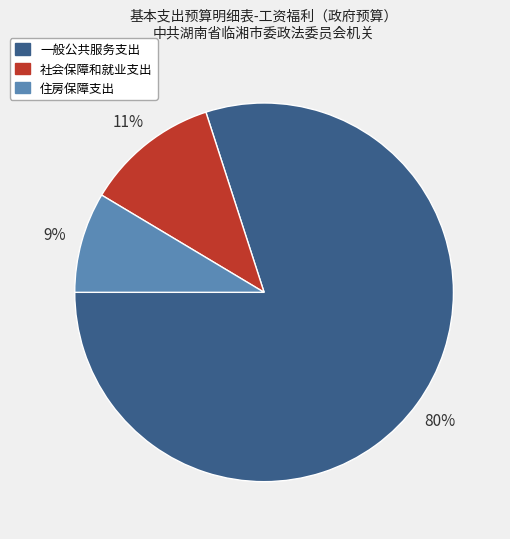

To the nearest percent, what percentage of the pie is 一般公共服务支出?

80%